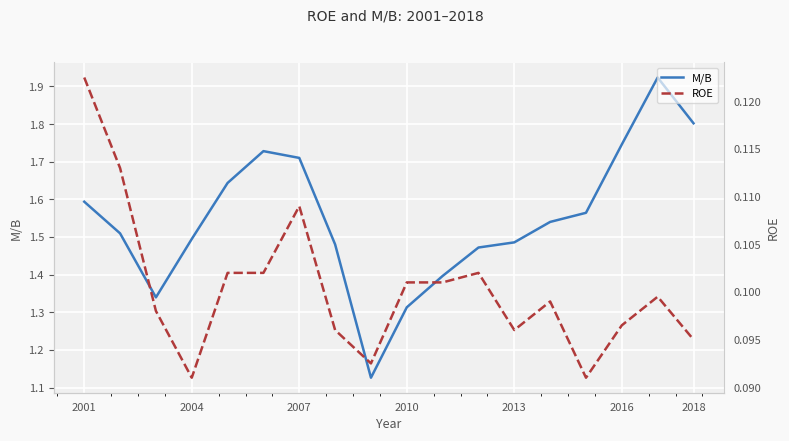

The value of M/B at 2010 is 2.0. True or false?

False